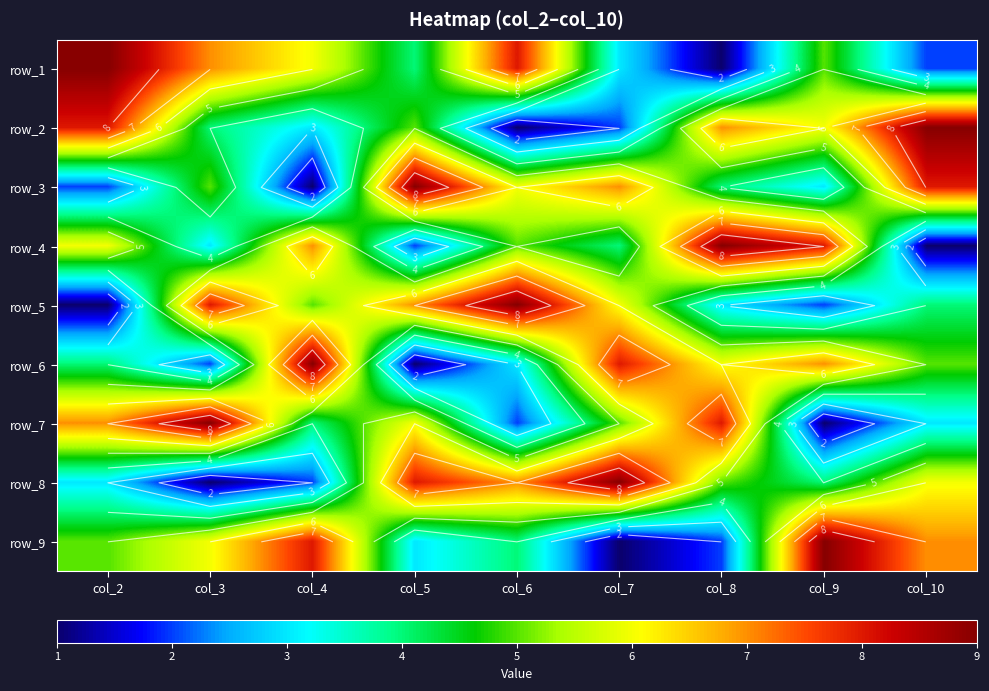

At how many categories does at least one series exceed 8?

9